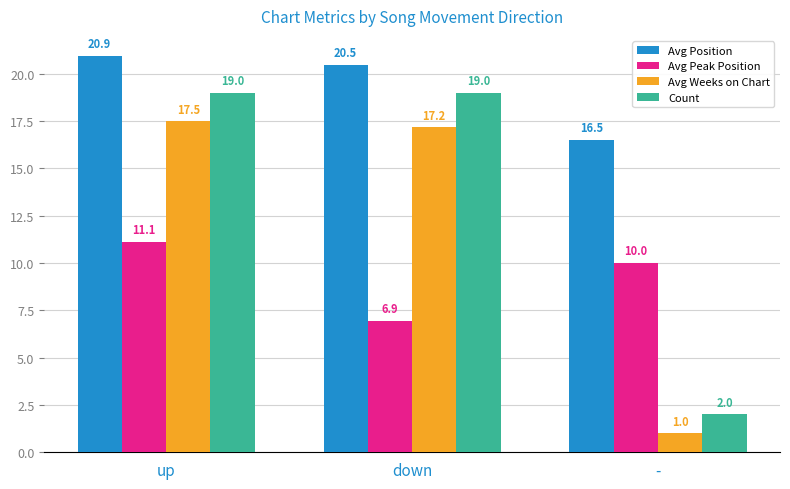

Is the value of Avg Position at down greater than the value of Avg Peak Position at down?

Yes